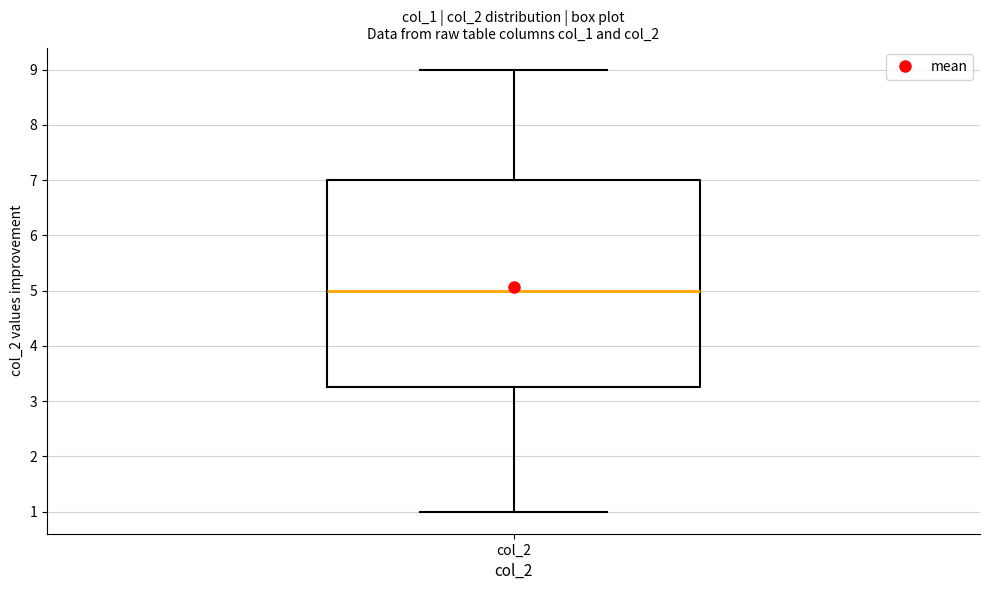

Read this box plot against the y-axis: the position of the median line, the range covered by the box, and the ends of both whiskers. The values are not printed on the chart, so give them approximately, as read against the axis.

median 5.0, box 3.3 to 7.0, whiskers 1.0 to 9.0